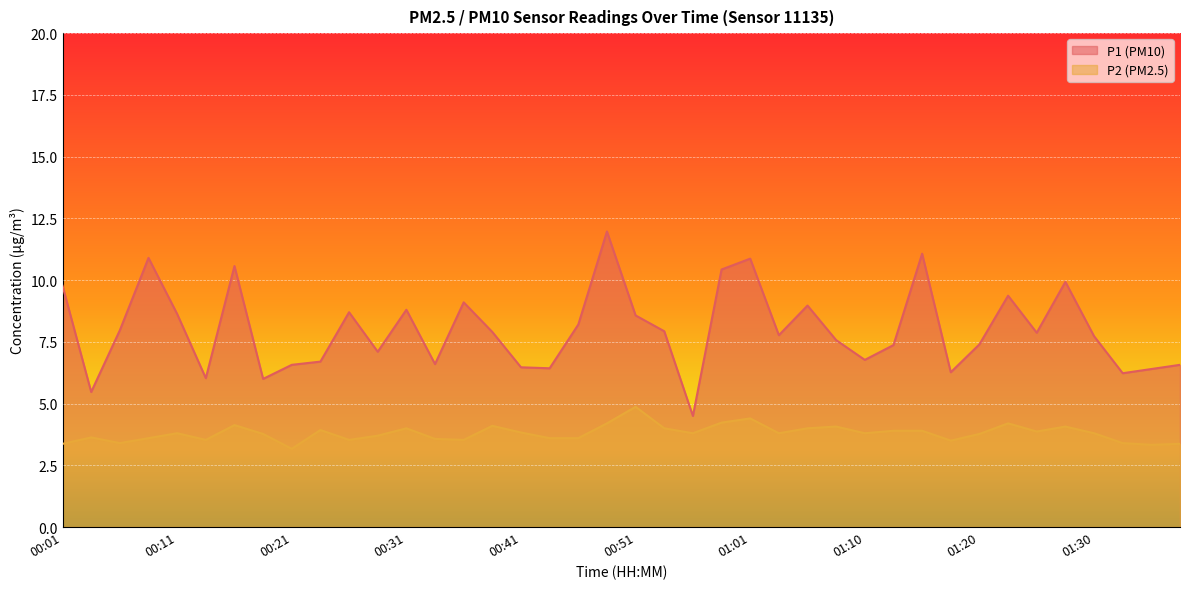

True or false: P1 and P2 intersect in this chart.

False